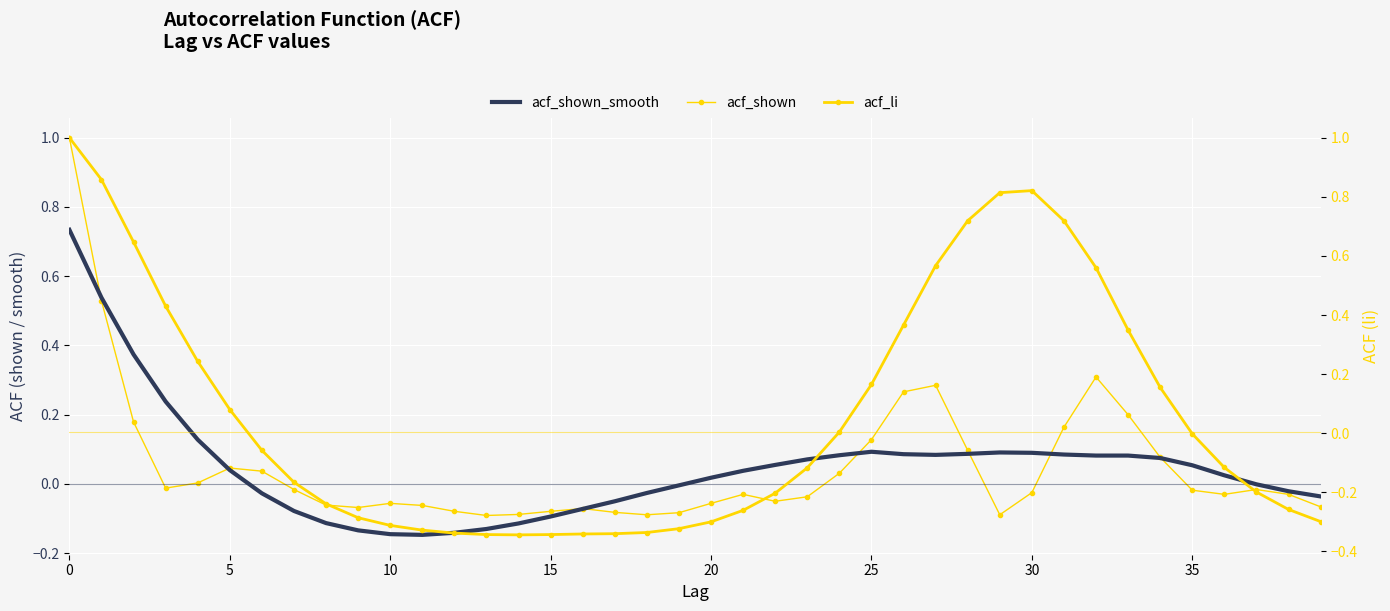

Which series has the largest range (max minus min)?

acf_li